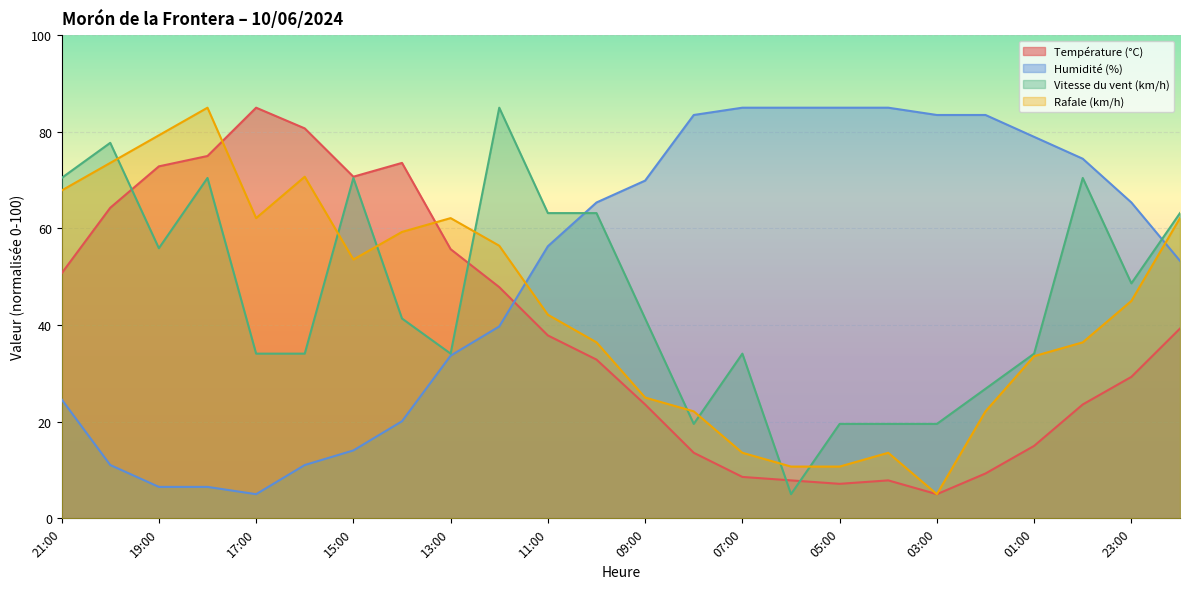

Read the Vitesse du vent (km/h) value at 09:00.

41.4